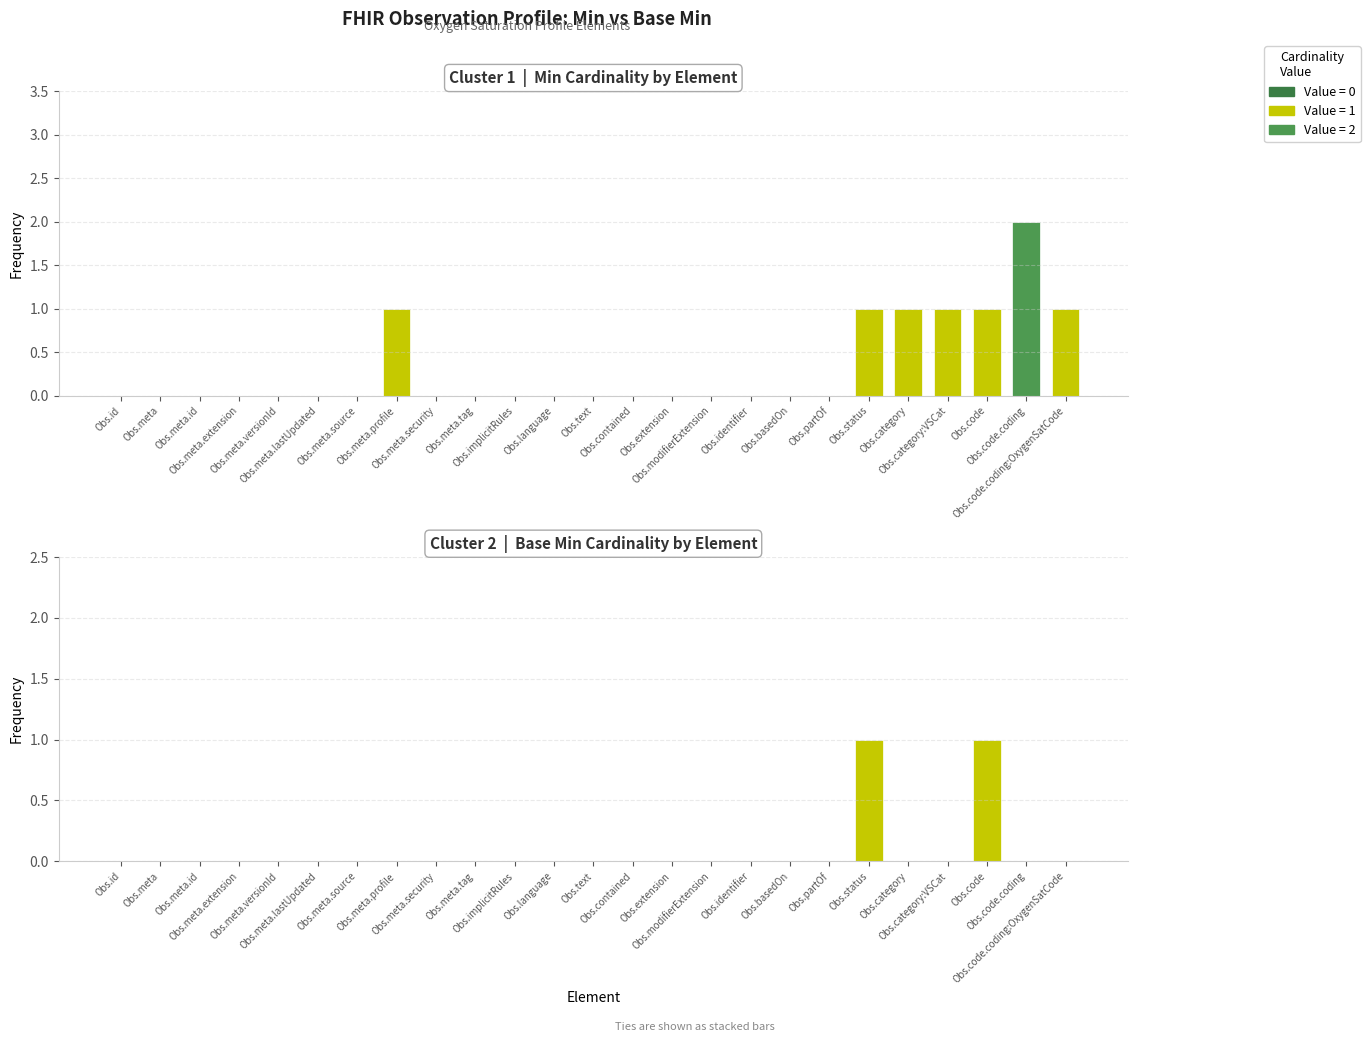

How many data points in Base Min are above 0?

2